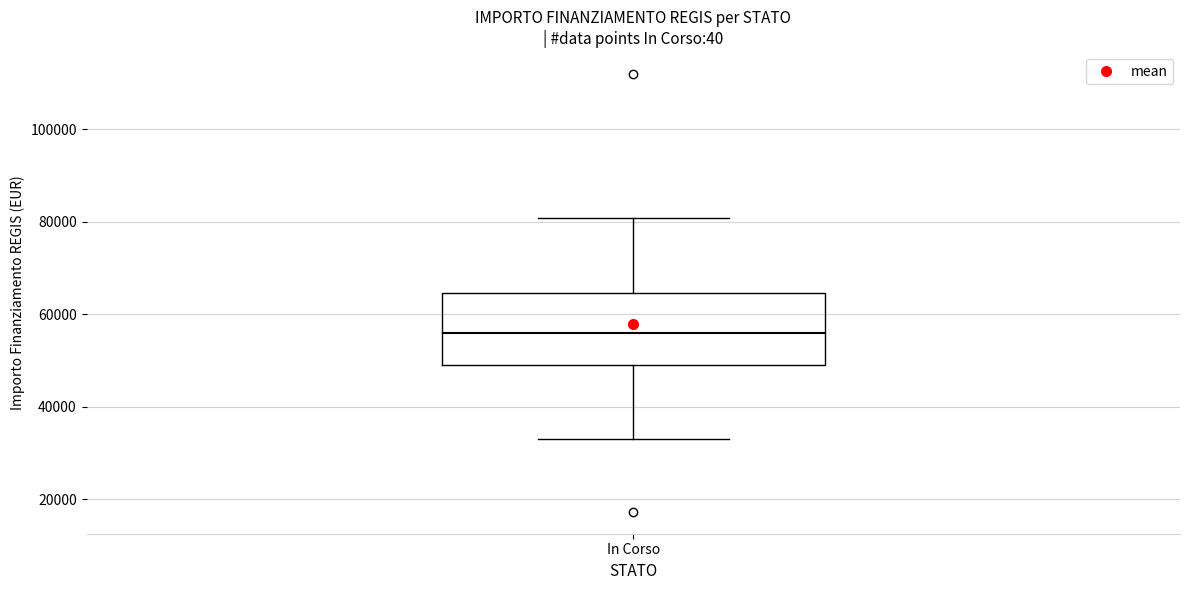

Read this box plot against the y-axis: the position of the median line, the range covered by the box, and the ends of both whiskers. The values are not printed on the chart, so give them approximately, as read against the axis.

median 56000, box 50000 to 64000, whiskers 32000 to 80000